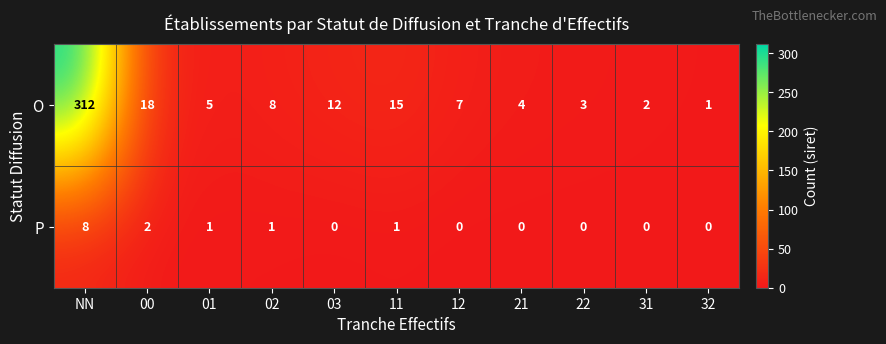

At which category is the sum across all series the highest?

NN